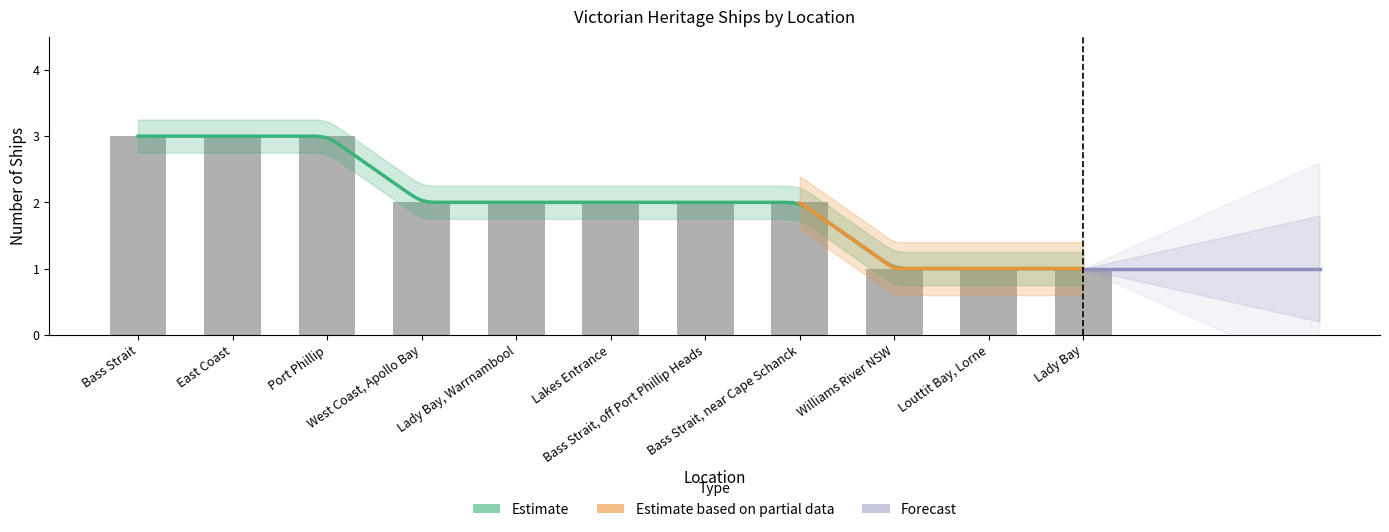

Reading right to left, extract all data points from this chart.

1	1	1	2	2	2	2	2	3	3	3